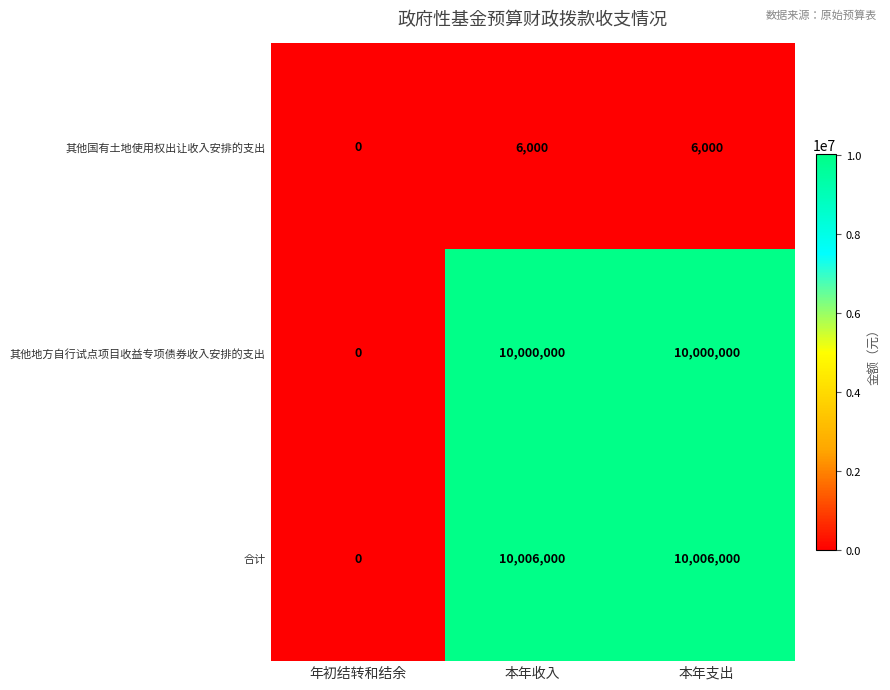

What is the difference between the second highest and minimum values in the 其他地方自行试点项目收益专项债券收入安排的支出 series?

10000000